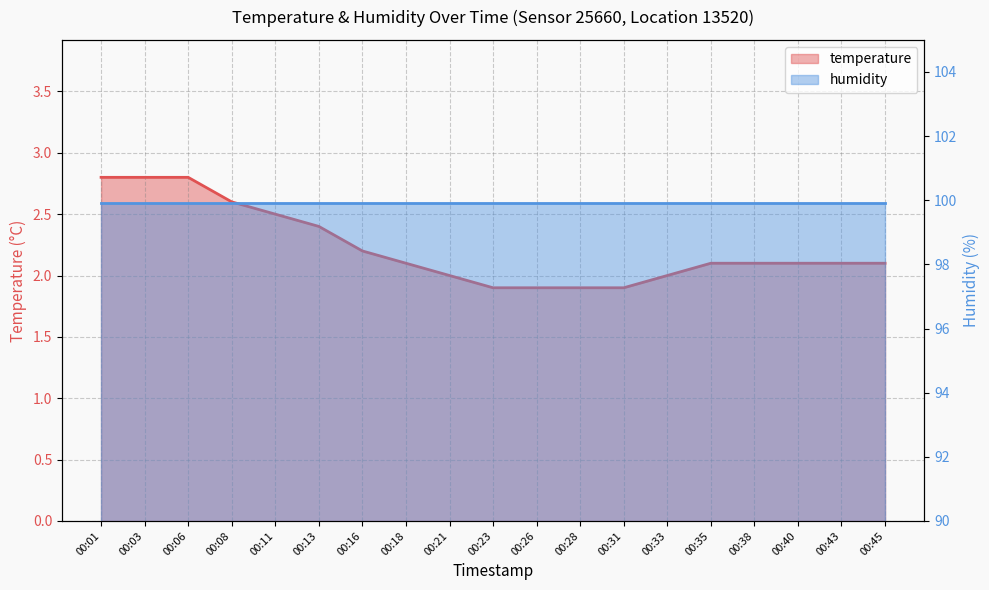

At which label does the data first exceed 2?

00:01